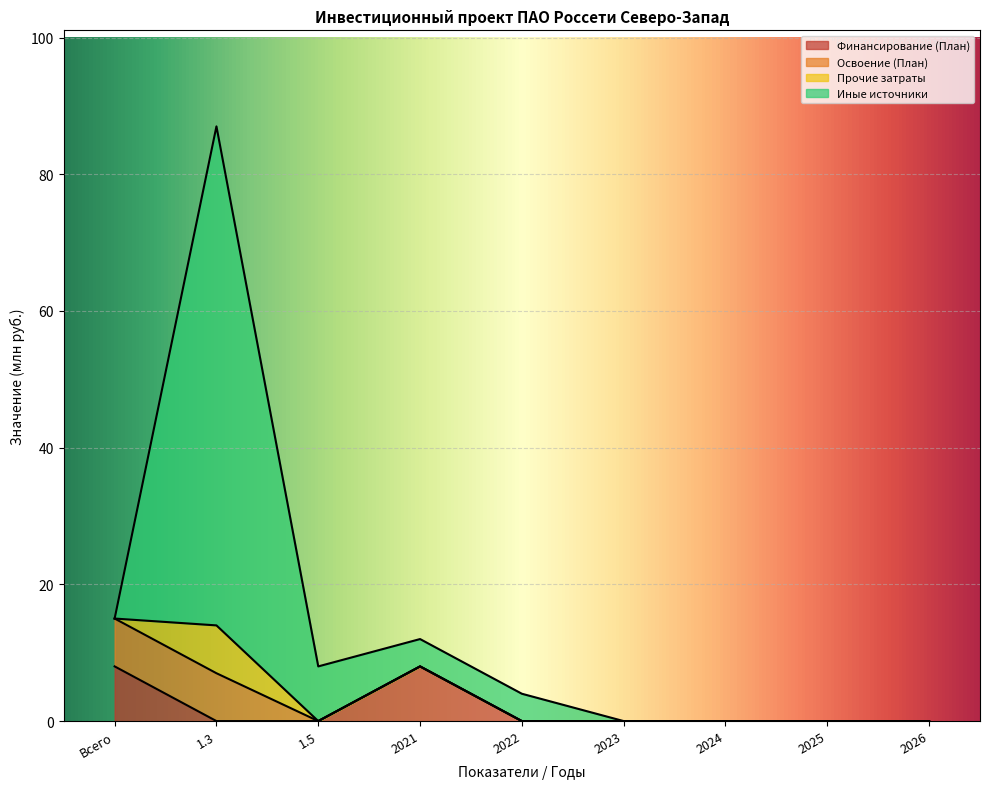

Count the number of categories in the chart.

9